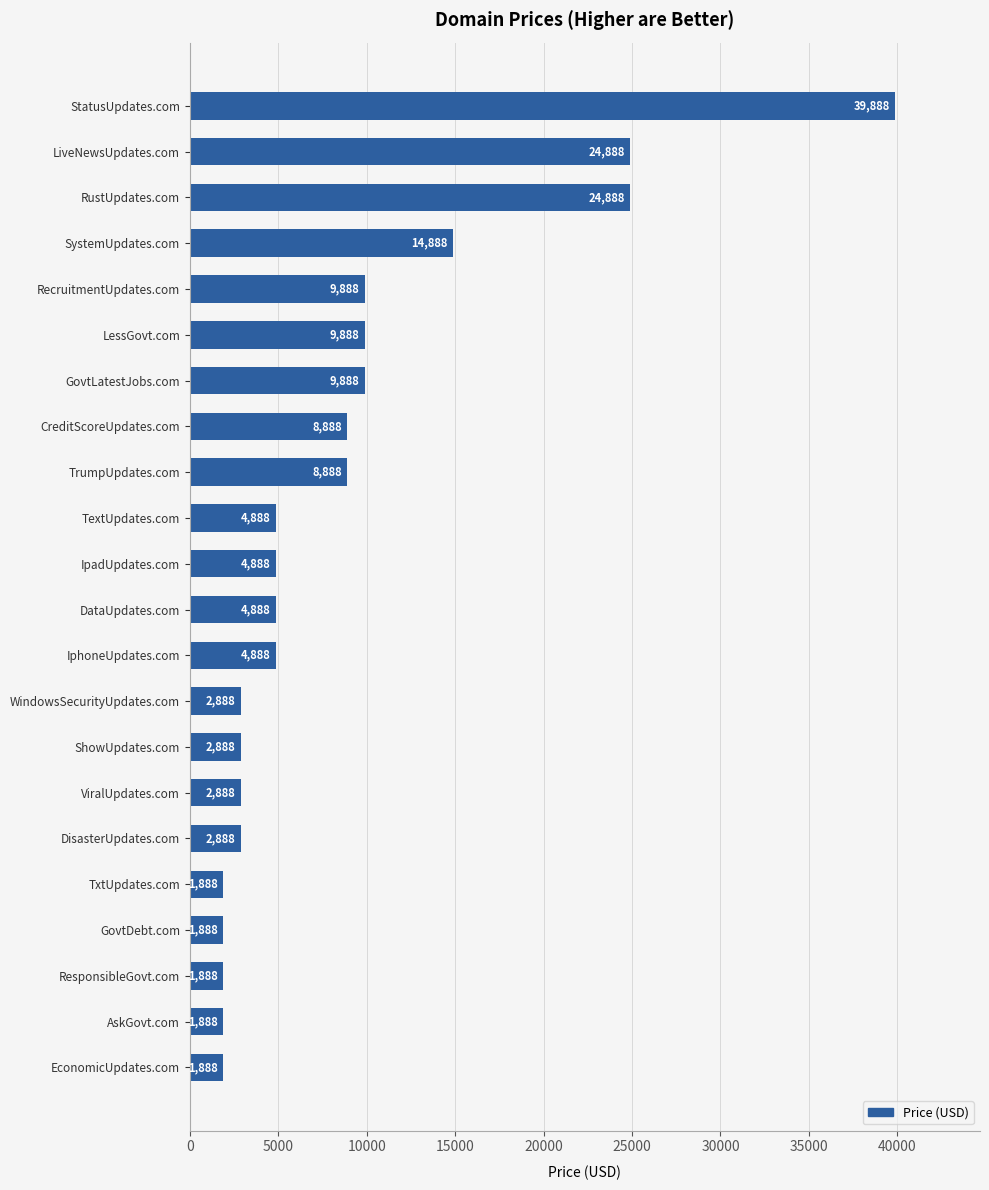

What is the minimum value shown in the chart?

1888